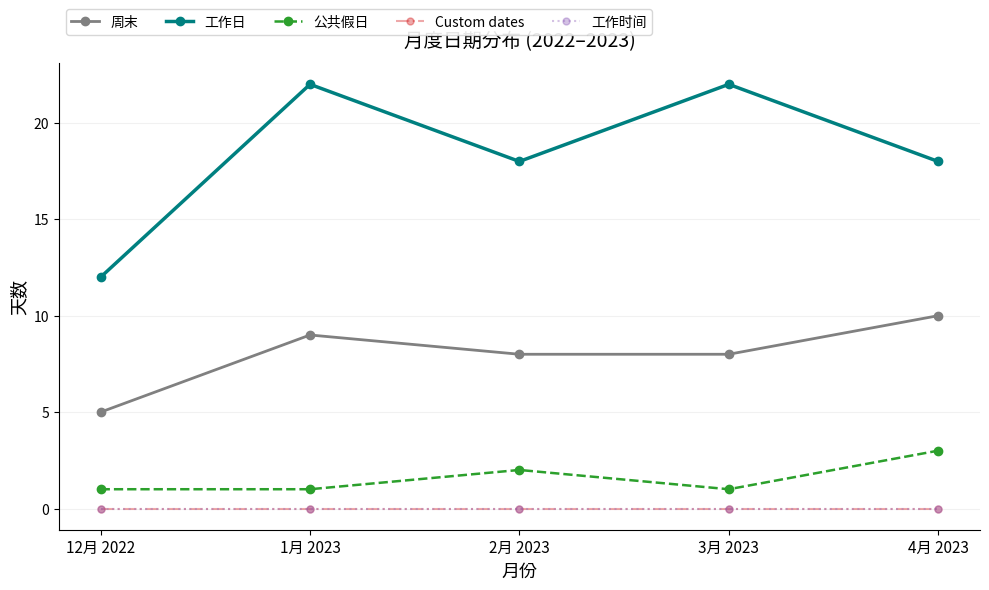

Is this an area chart (filled region under the line)?

No